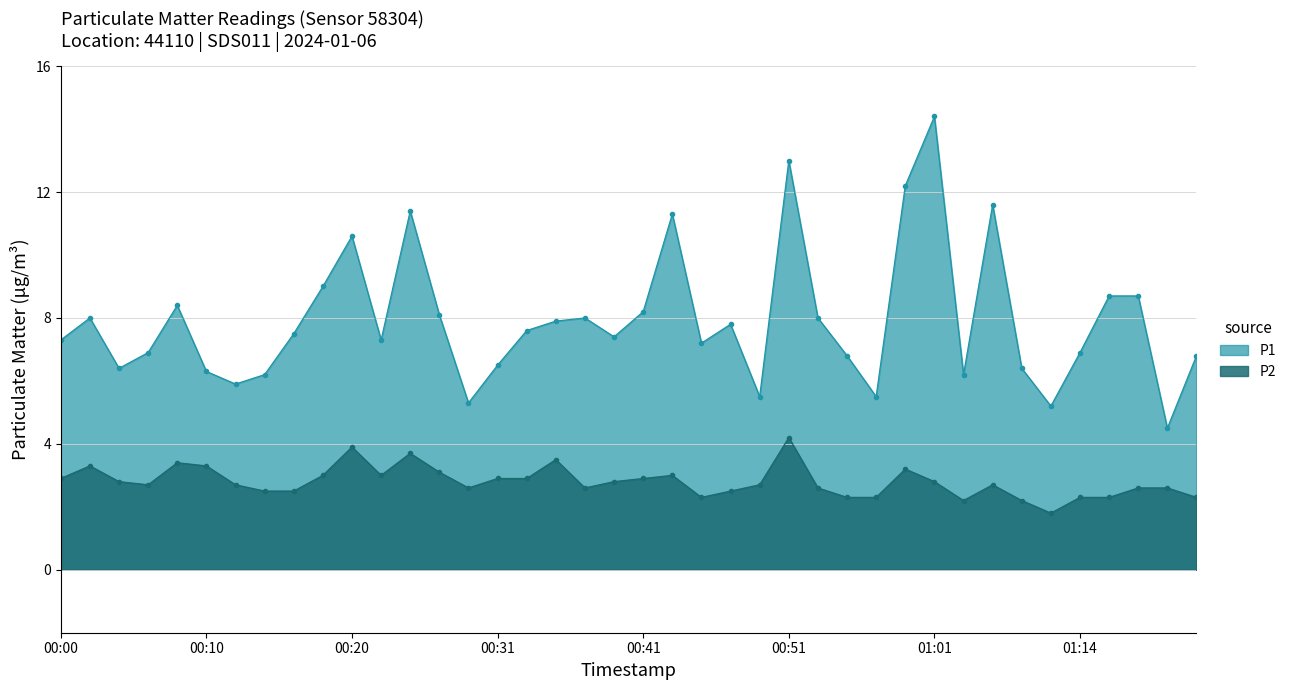

What is the sum of all P2 values?

111.9